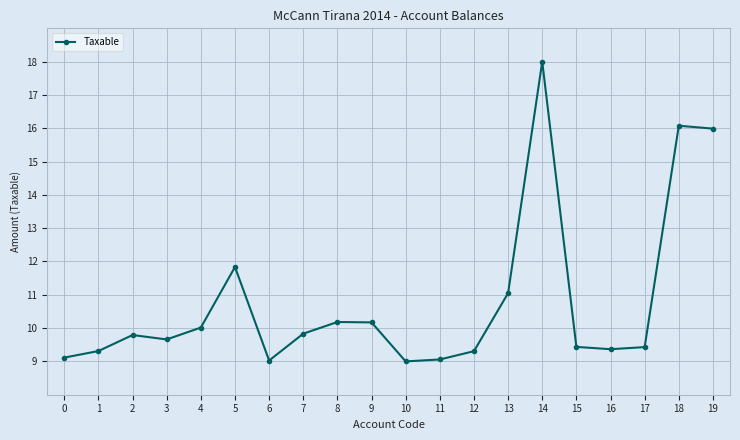

What is the sum of the values at 10 and 0?

18.1